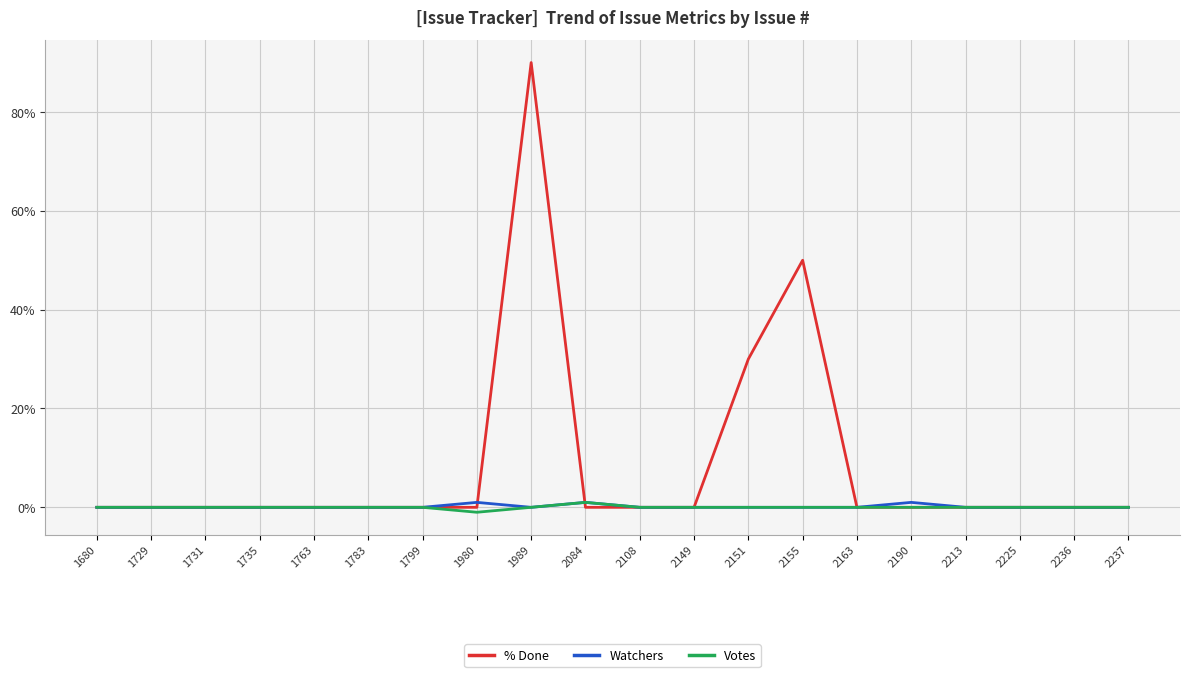

Which series has the largest total across all categories?

% Done